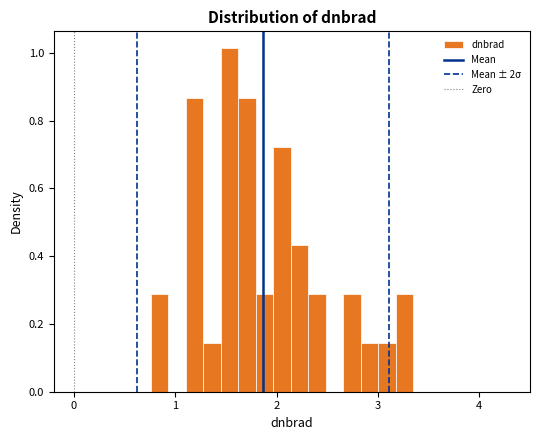

Read against the x-axis, roughly where is the centre of the tallest bar?

1.5